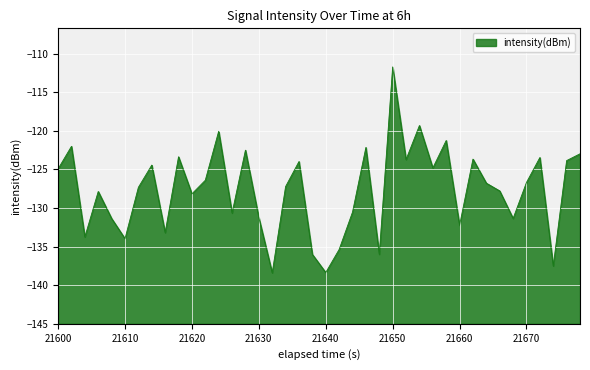

Where does the data first go above -126?

21600